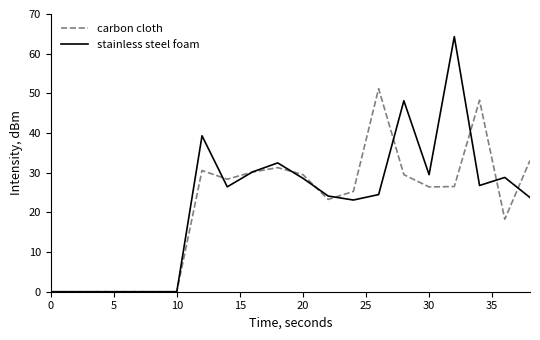

True or false: stainless steel foam has more than 0 interior local peaks.

True